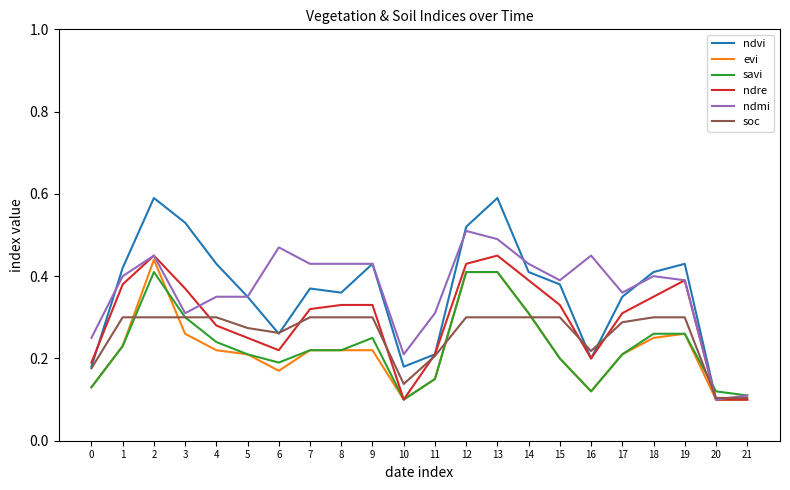

Which series has the widest spread of values?

ndvi